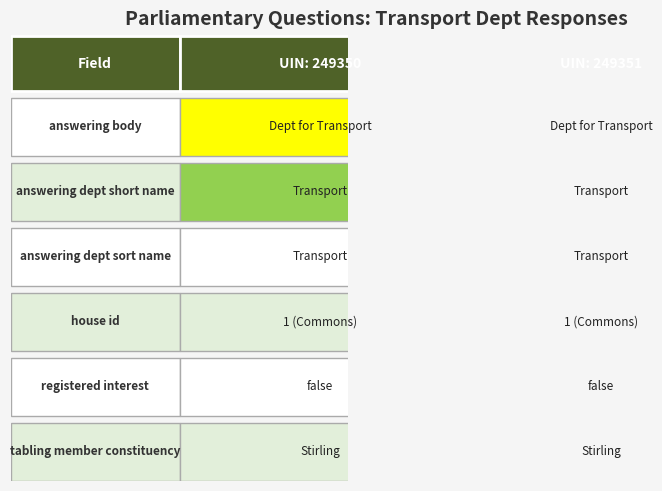

How many series are shown in this chart?

2